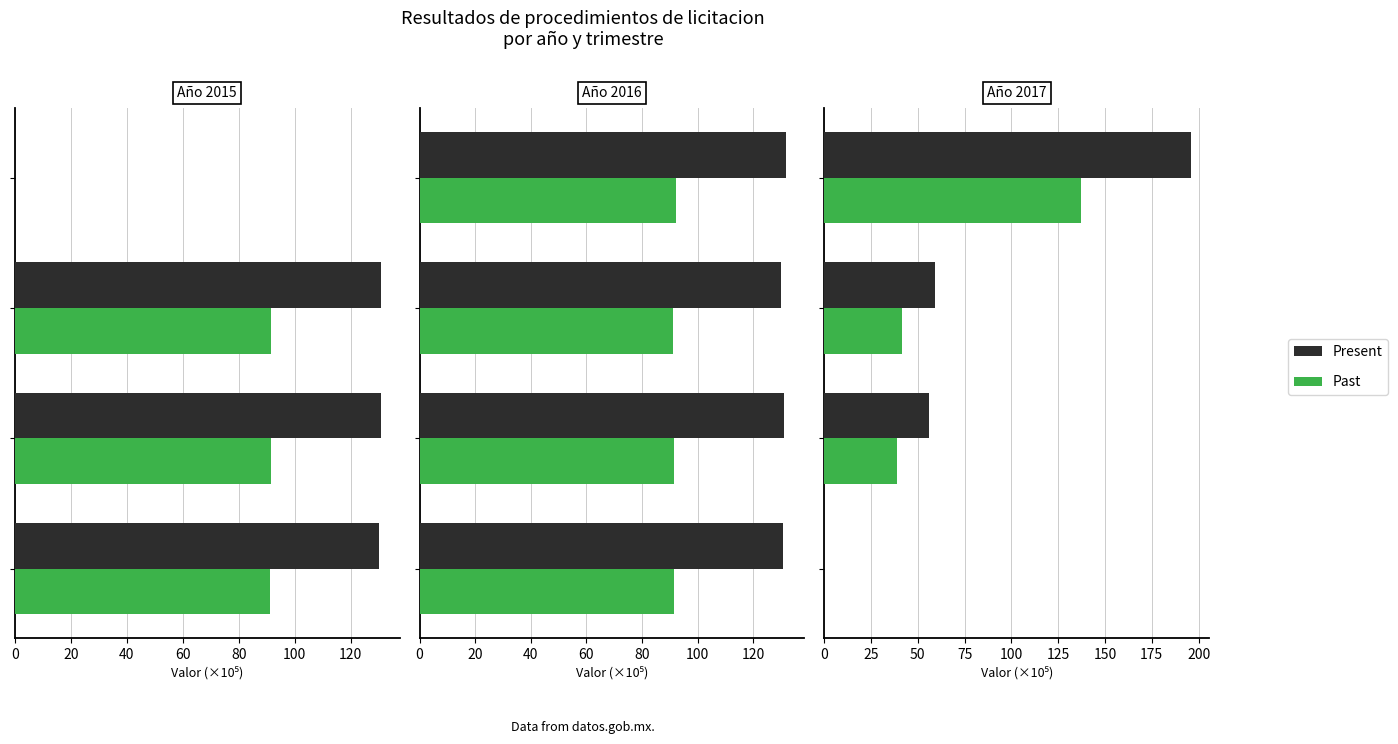

Does the chart contain any negative values?

No